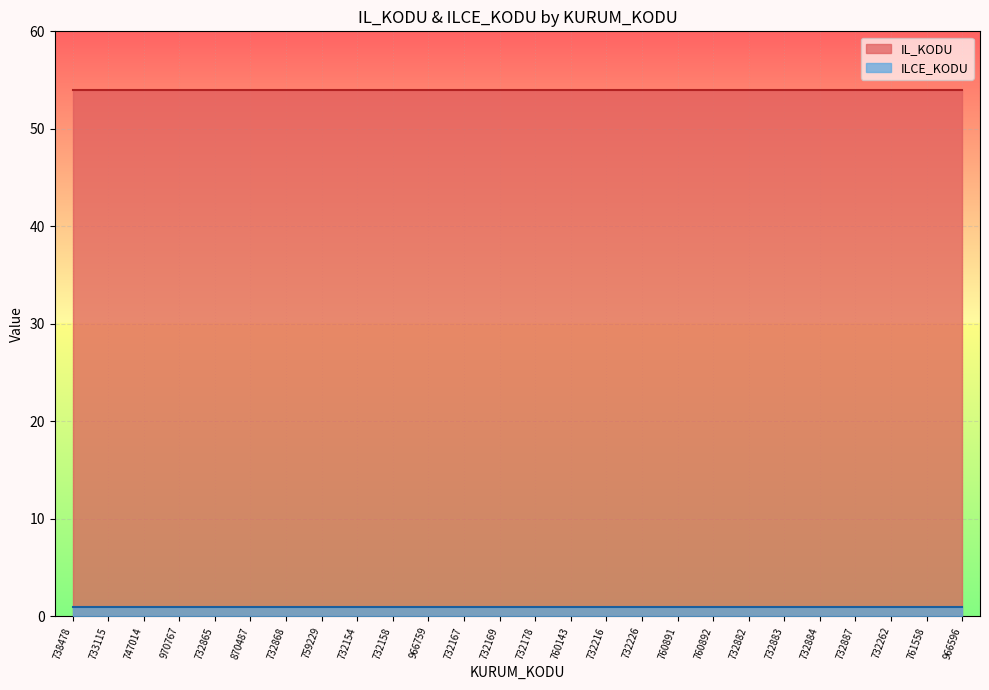

At which category is the sum across all series the highest?

738478